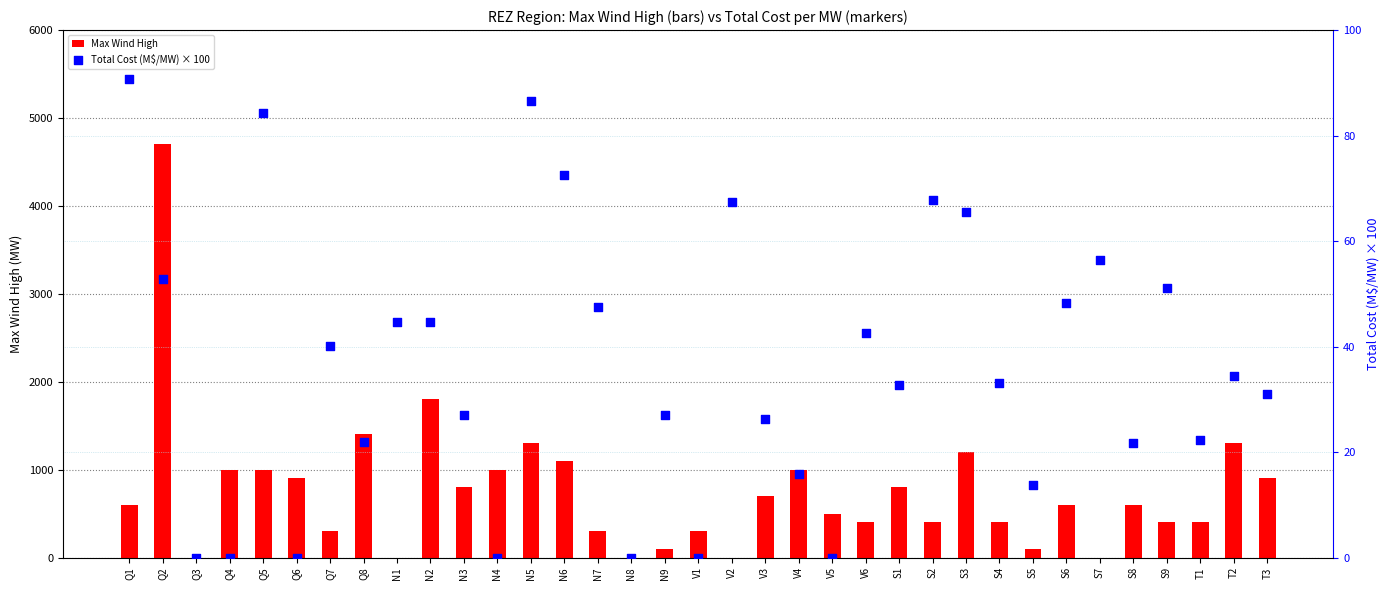

Is the value of Total Cost (M\$/MW) × 100 at N6 greater than the value of Max Wind High at N5?

No